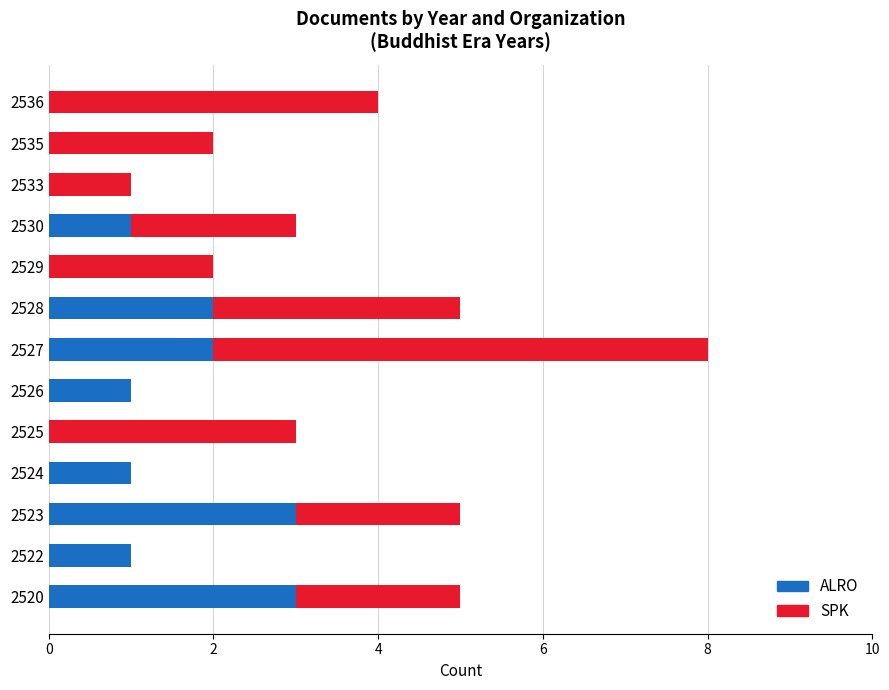

The value of ALRO at 2533 is 2. True or false?

False